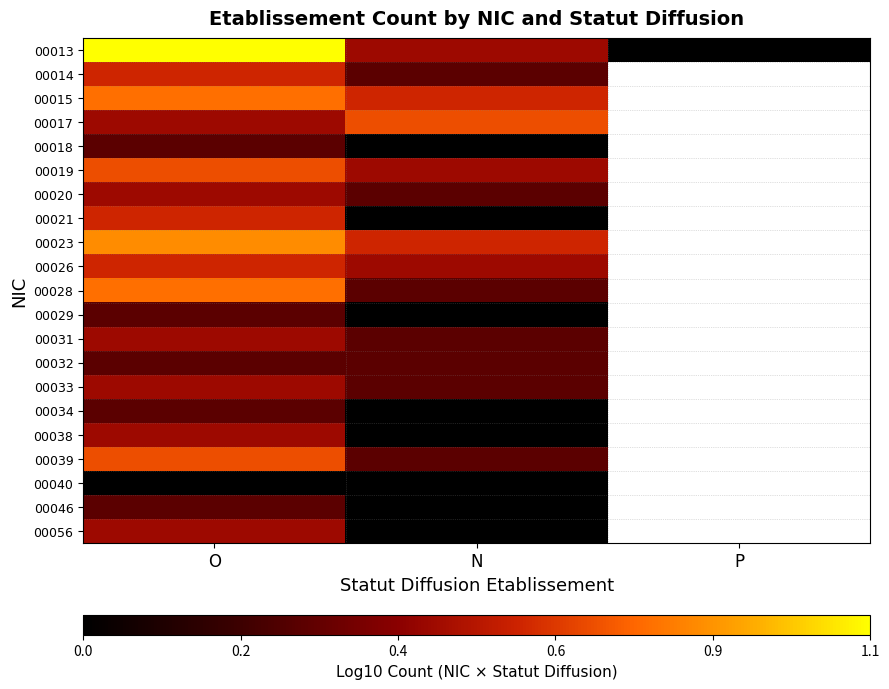

Which series has the largest total across all categories?

00013